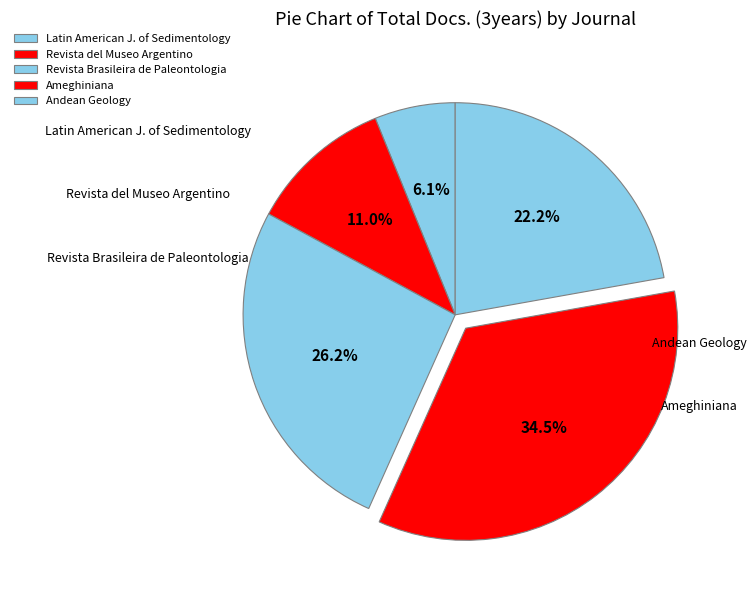

To the nearest percent, what is the difference between the largest and smallest slice percentages?

28%